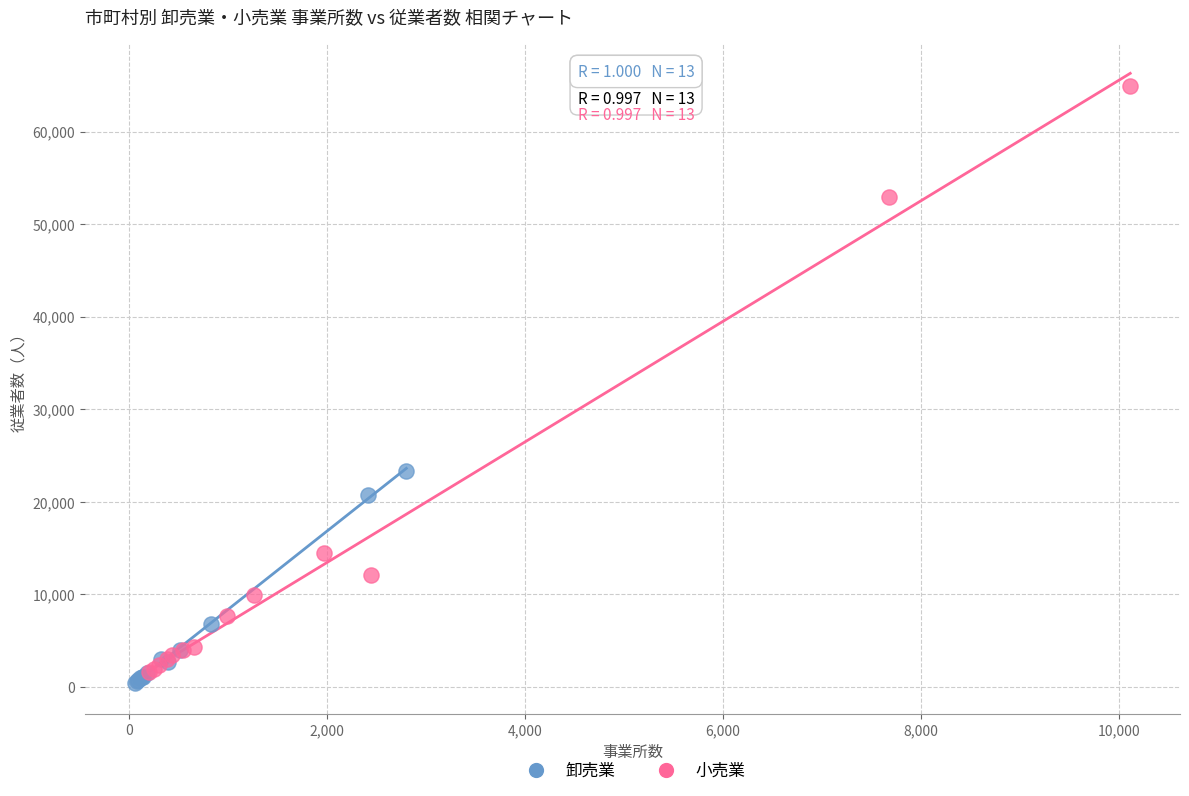

What are all the series names shown in the legend?

卸売業, 小売業